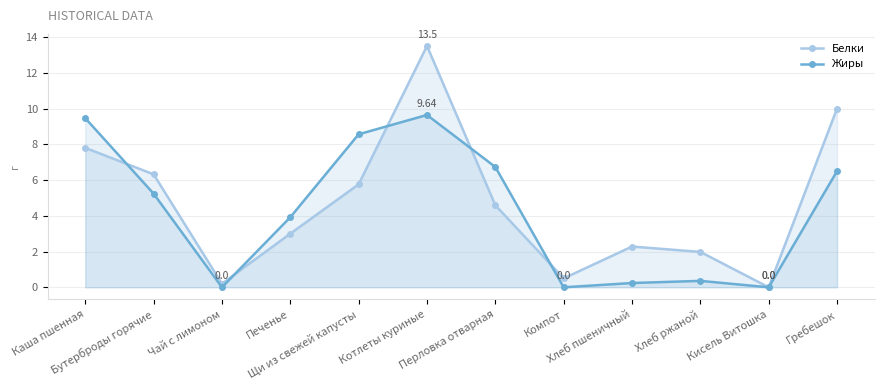

Rank the categories by Жиры value from lowest to highest.

Чай с лимоном, Компот, Кисель Витошка, Хлеб пшеничный, Хлеб ржаной, Печенье, Бутерброды горячие, Гребешок, Перловка отварная, Щи из свежей капусты, Каша пшенная, Котлеты куриные